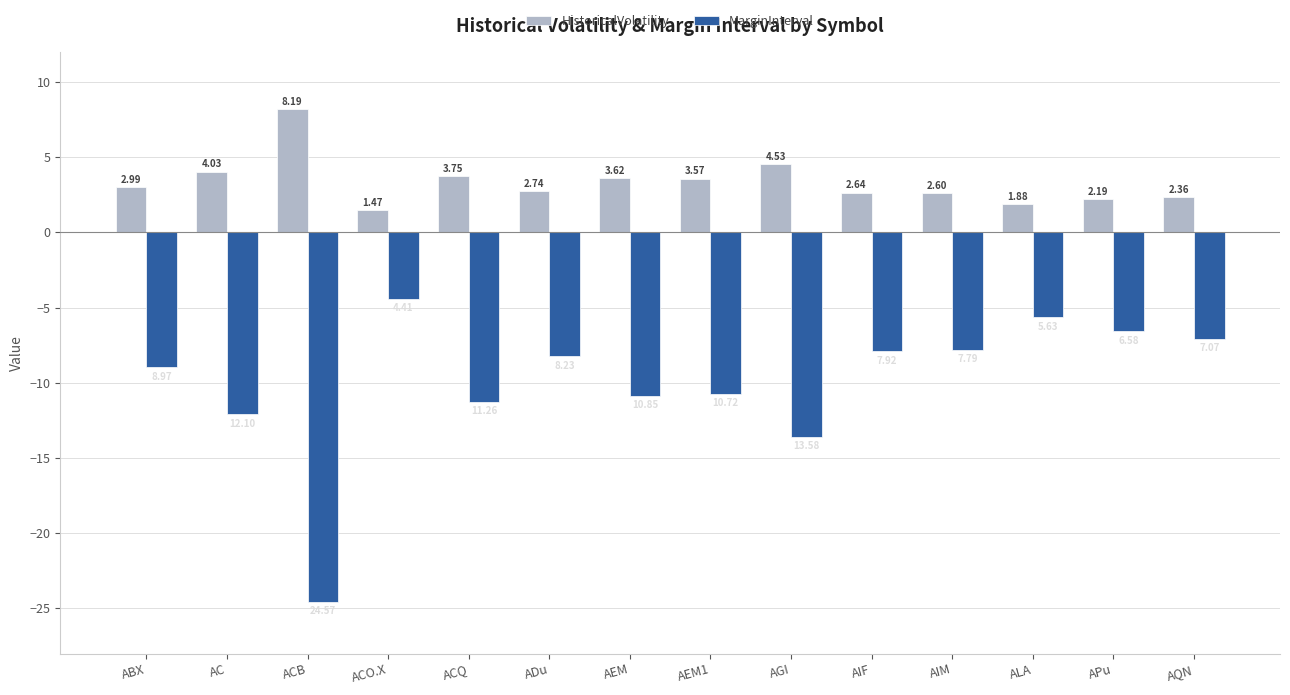

What is the sum of the MarginInterval values at ACQ and ABX?

-20.2